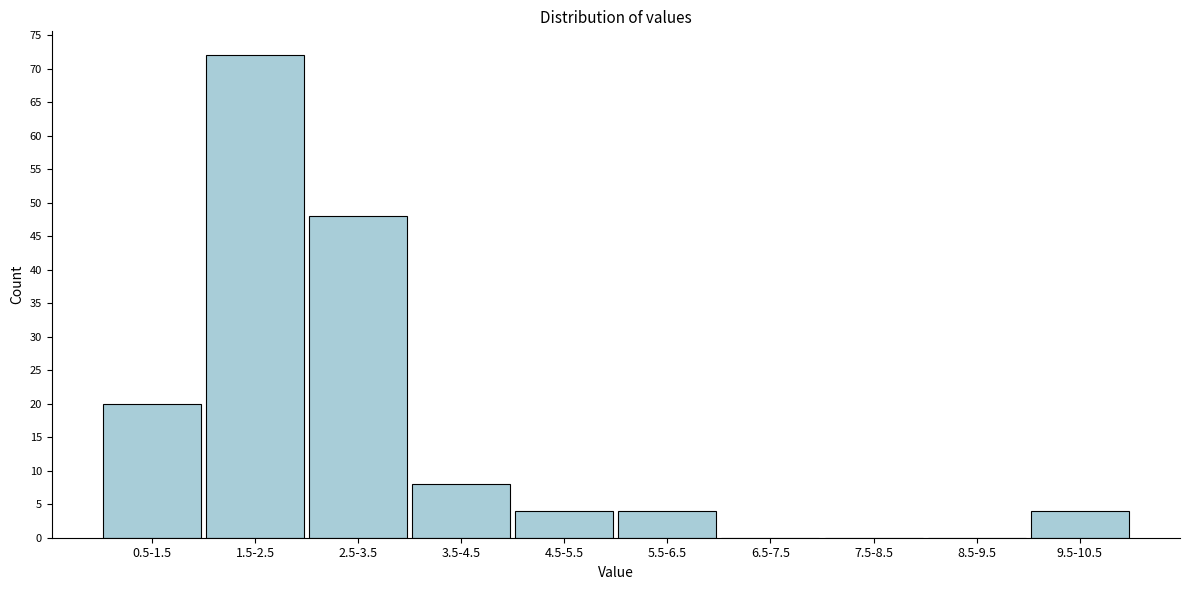

Reading left to right, transcribe all the data shown in this chart.

0.5-1.5=20	1.5-2.5=72	2.5-3.5=48	3.5-4.5=8	4.5-5.5=4	5.5-6.5=4	6.5-7.5=0	7.5-8.5=0	8.5-9.5=0	9.5-10.5=4